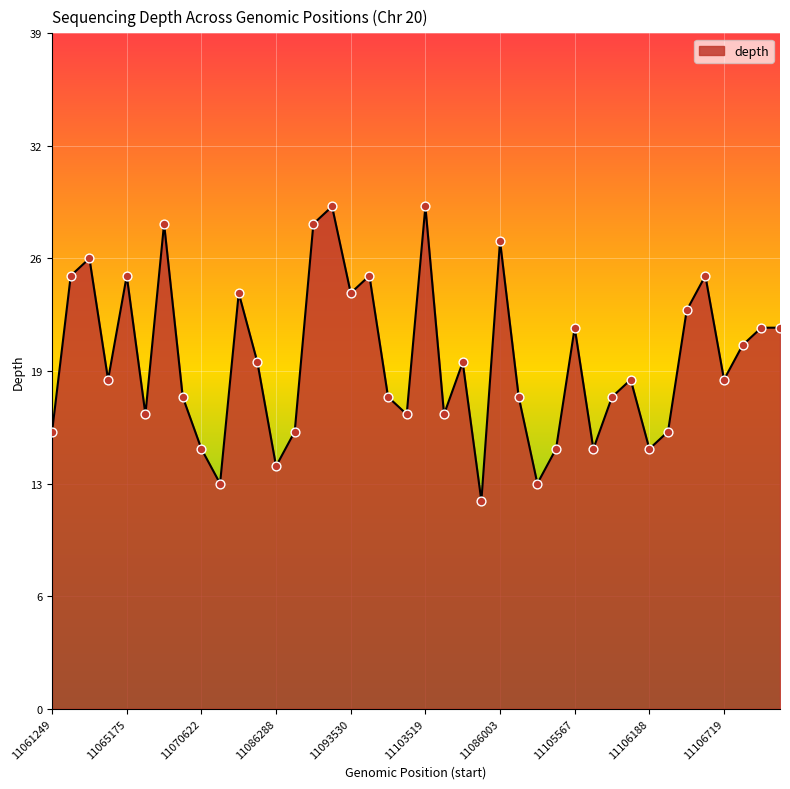

Does the chart have visible grid lines?

Yes